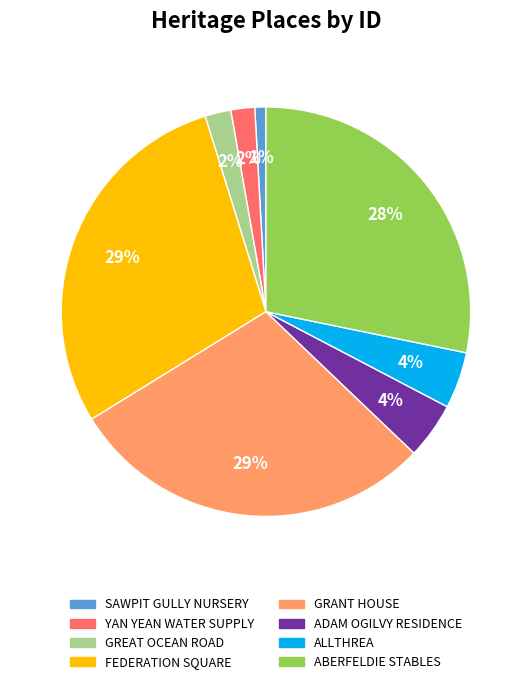

Is the sum of ADAM OGILVY RESIDENCE and ABERFELDIE STABLES greater than half?

No